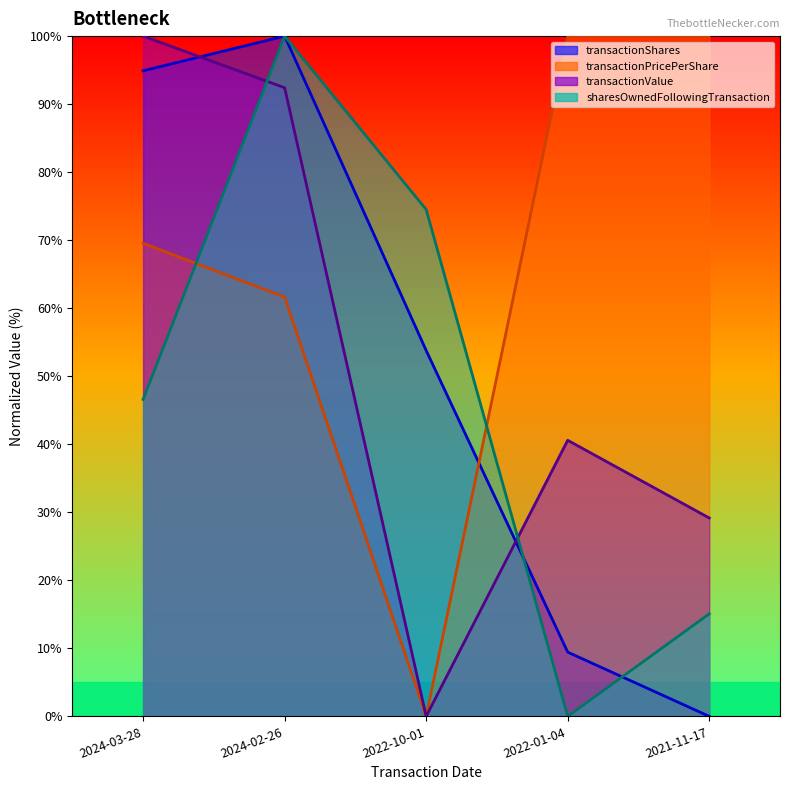

The transactionPricePerShare series shows 0.0 at 2022-10-01. True or false?

True